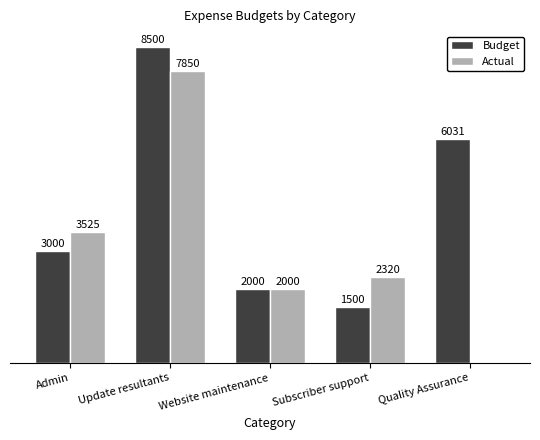

Where does the Actual series first go above 2320?

Admin